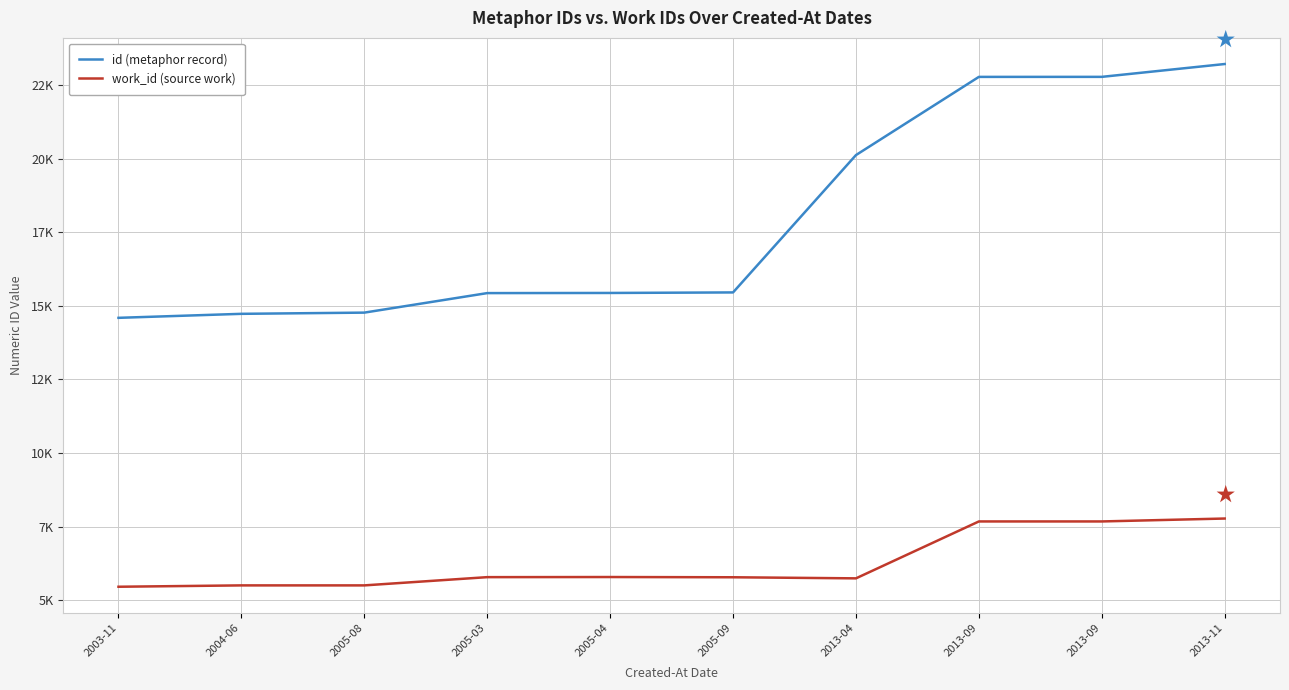

What are all the series names shown in the legend?

id (metaphor record), work_id (source work)